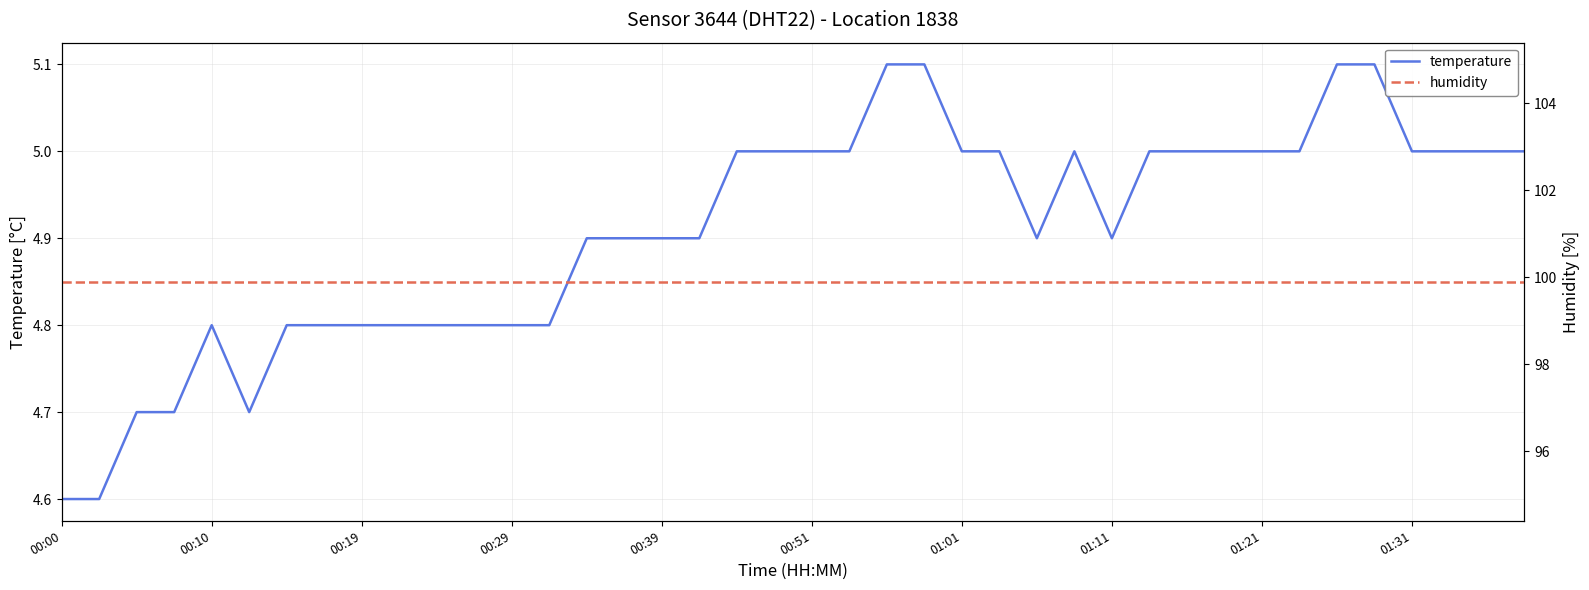

True or false: temperature and humidity intersect in this chart.

False